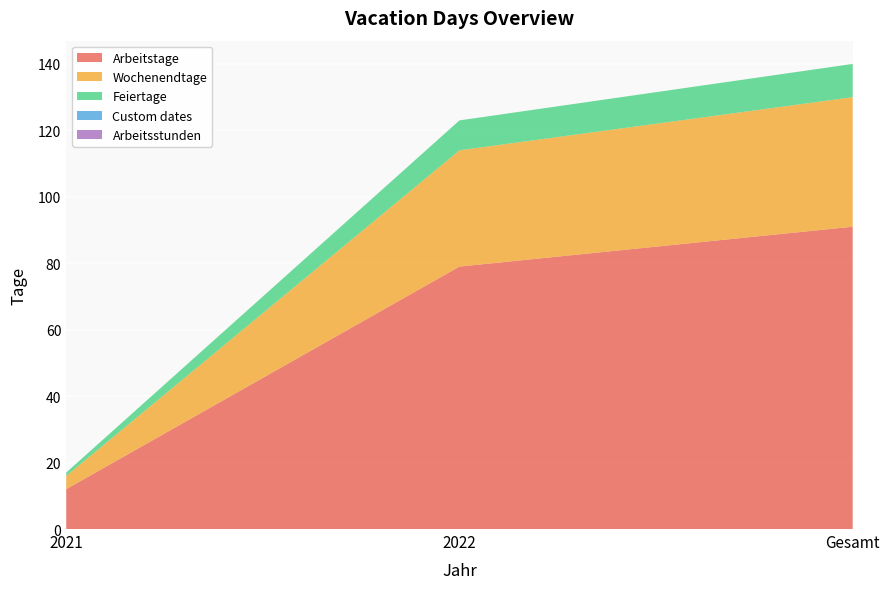

Reading left to right, list all the values displayed in this chart.

Arbeitstage: 2021=12	2022=79	Gesamt=91
Wochenendtage: 2021=4	2022=35	Gesamt=39
Feiertage: 2021=1	2022=9	Gesamt=10
Custom dates: 2021=0	2022=0	Gesamt=0
Arbeitsstunden: 2021=0	2022=0	Gesamt=0